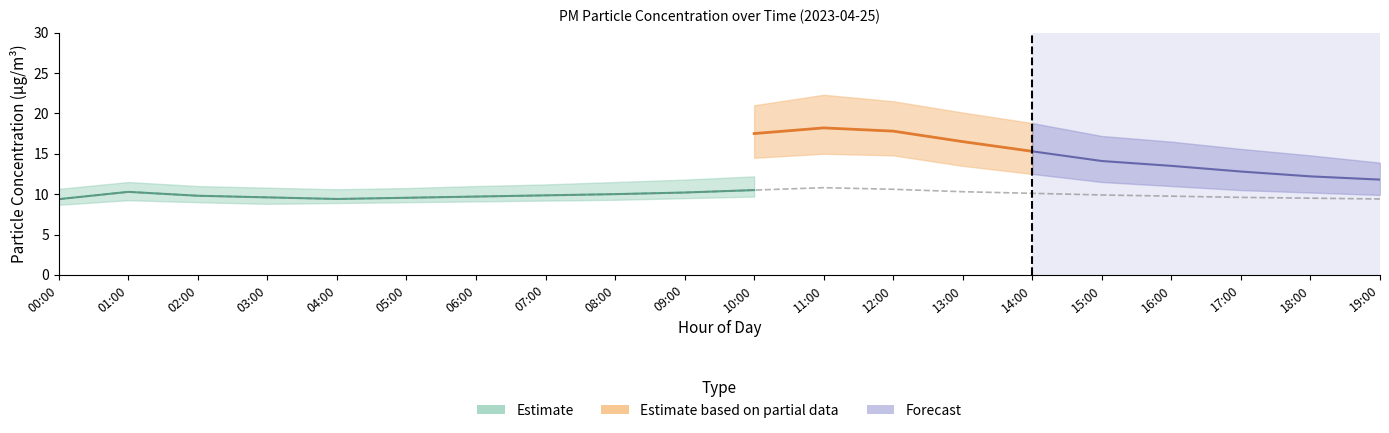

At which category does the chart reach its minimum across all series?

00:00